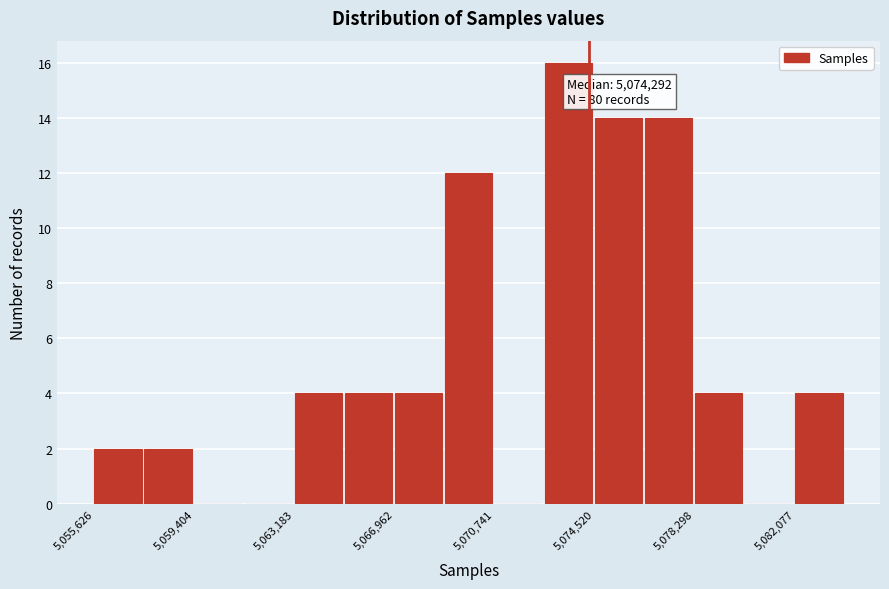

Around what value on the x-axis is the tallest bar? Give the approximate position of its centre, as read against the axis.

5073500